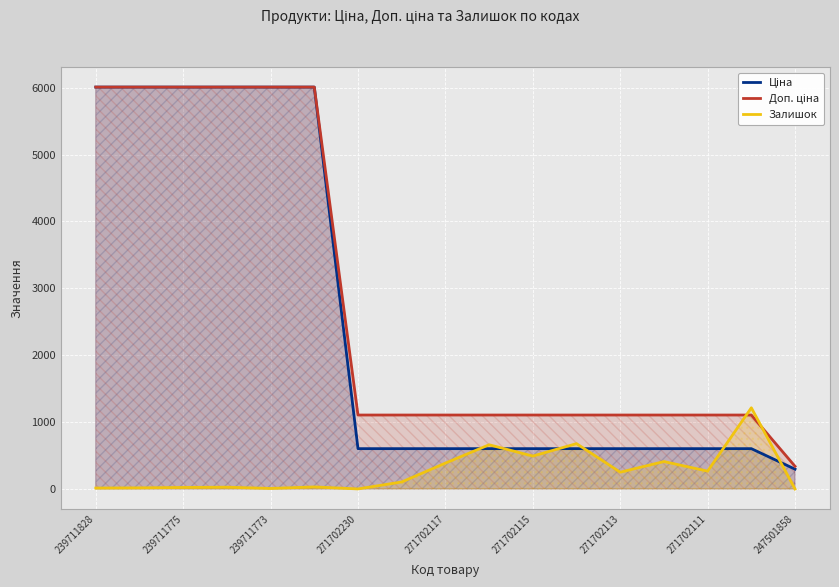

What is the total value across all series at 271702115?

2200.7